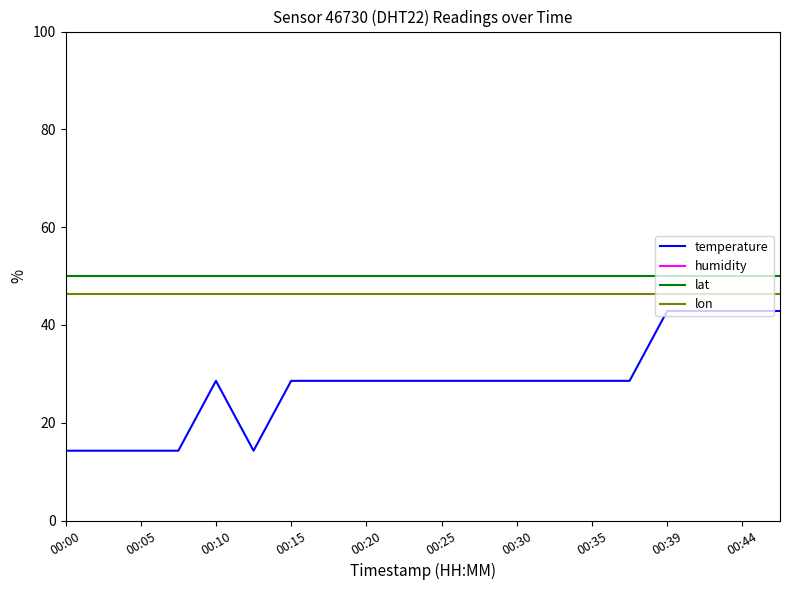

True or false: temperature and humidity intersect in this chart.

False